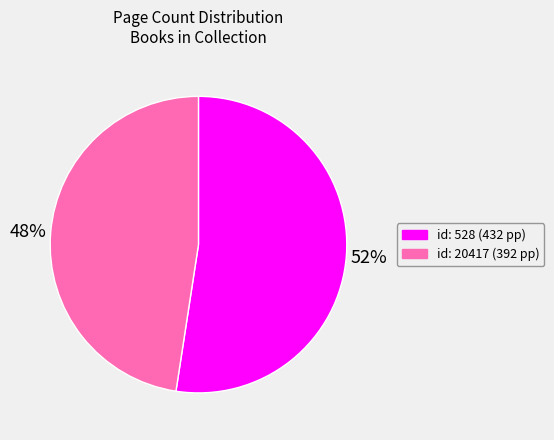

Is there any slice that represents more than half of the pie?

Yes